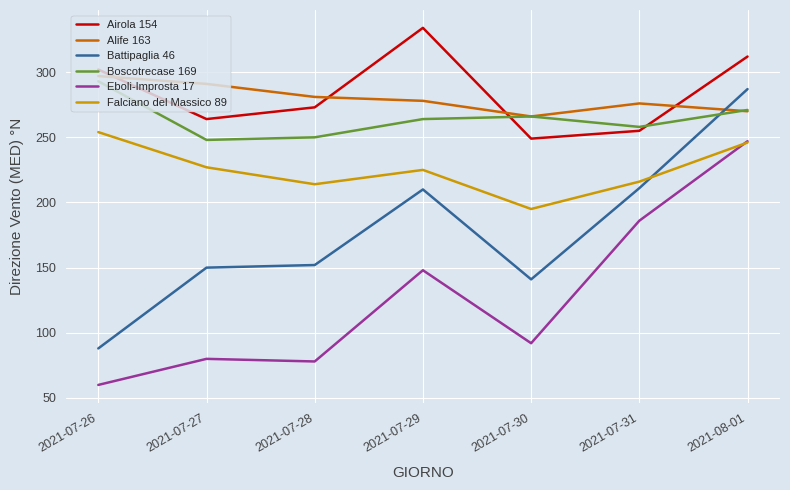

After their last crossing, which series has the higher values: Airola 154 or Alife 163?

Airola 154